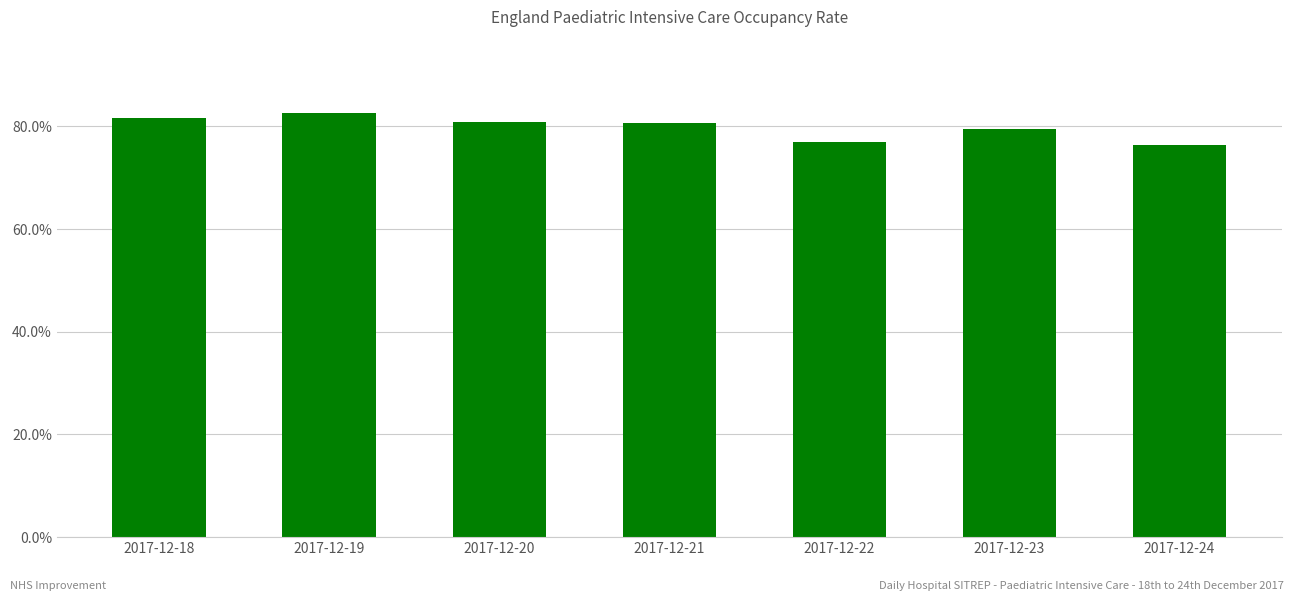

Are the bars grouped side by side (vs. stacked)?

No